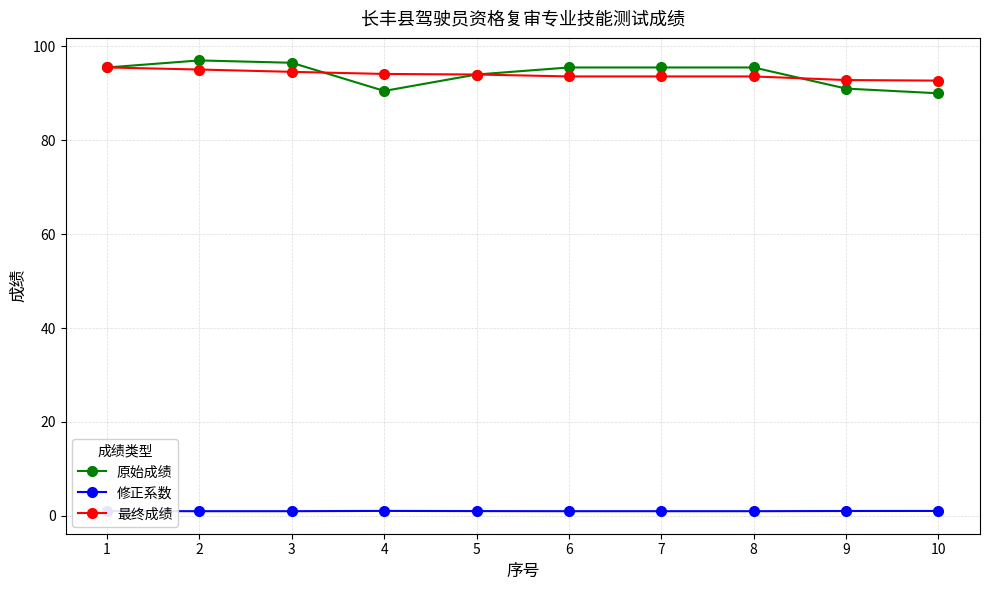

At how many categories does at least one series exceed 43?

10